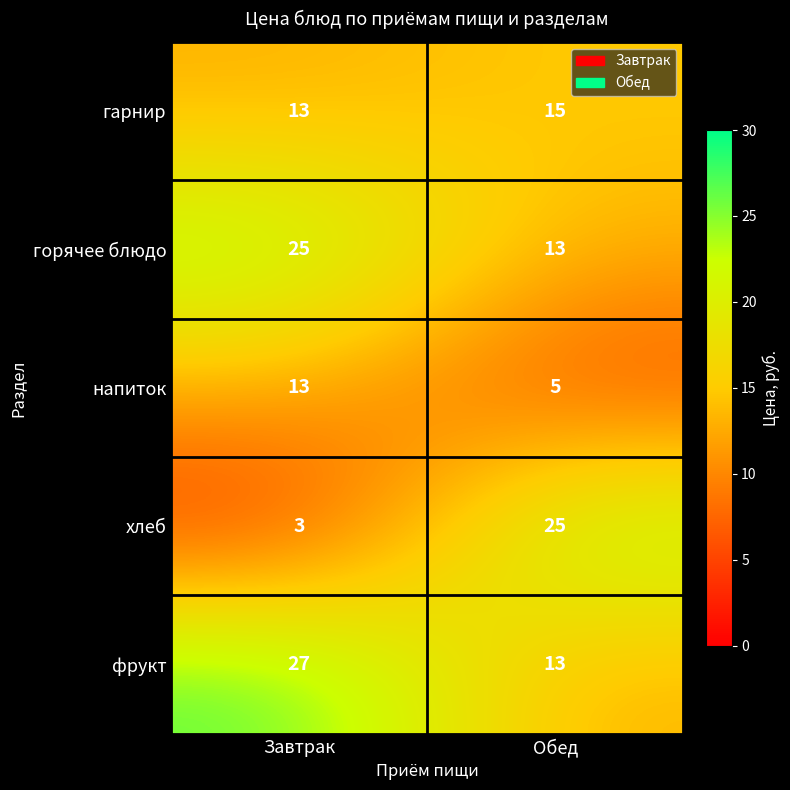

What is the sum of the гарнир values at Завтрак and Обед?

28